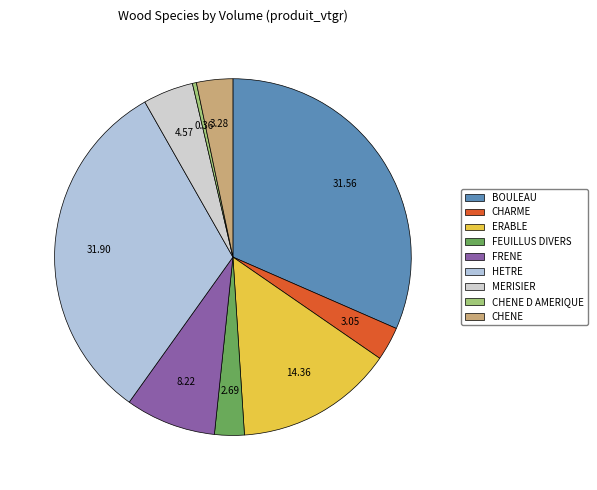

Do FEUILLUS DIVERS and FRENE together represent more than half of the pie?

No